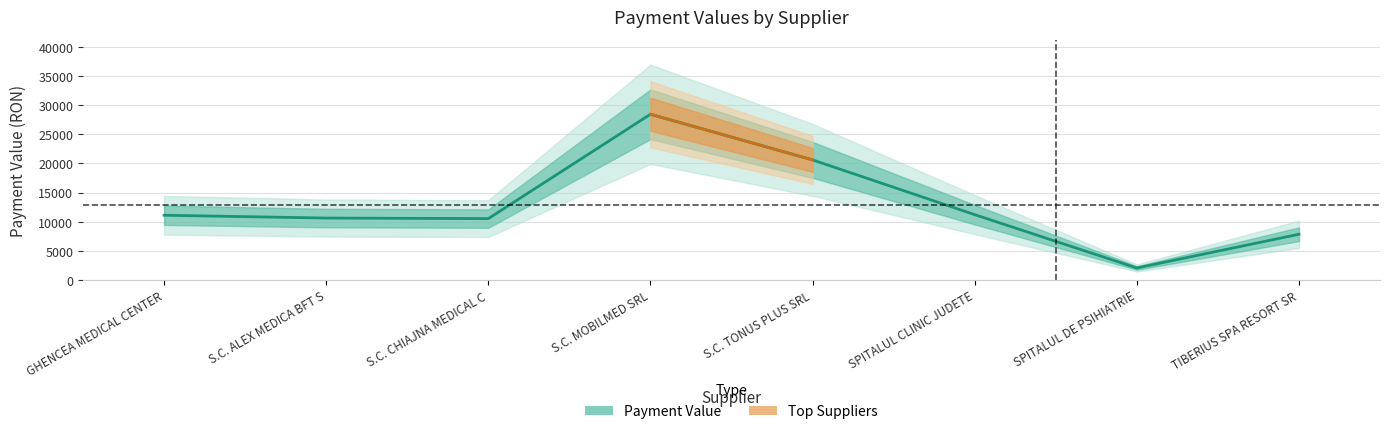

Count the number of categories in the chart.

8